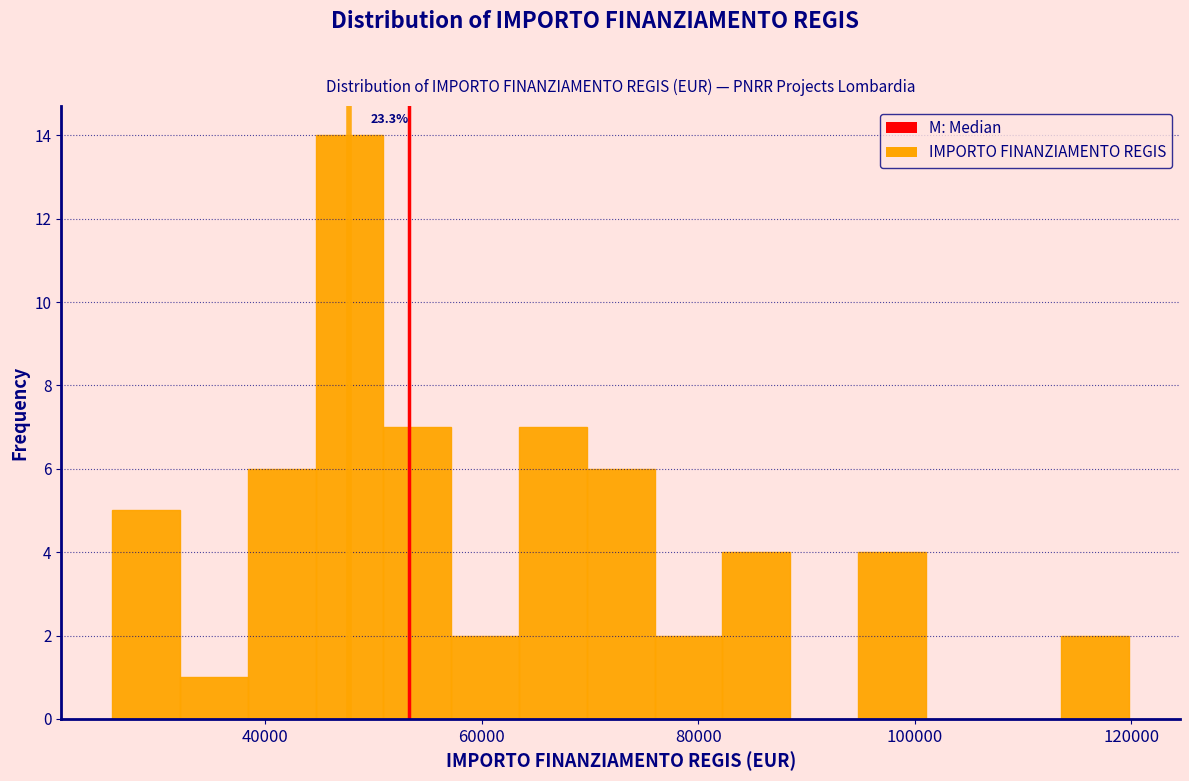

Read against the x-axis, roughly where is the centre of the tallest bar?

48000